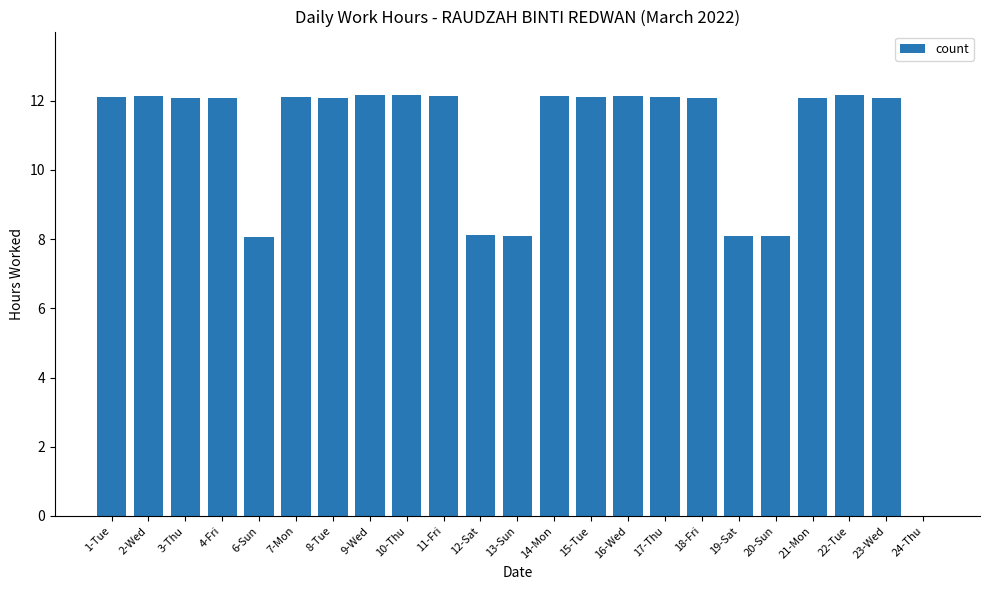

Which has a higher value, 11-Fri or 12-Sat?

11-Fri